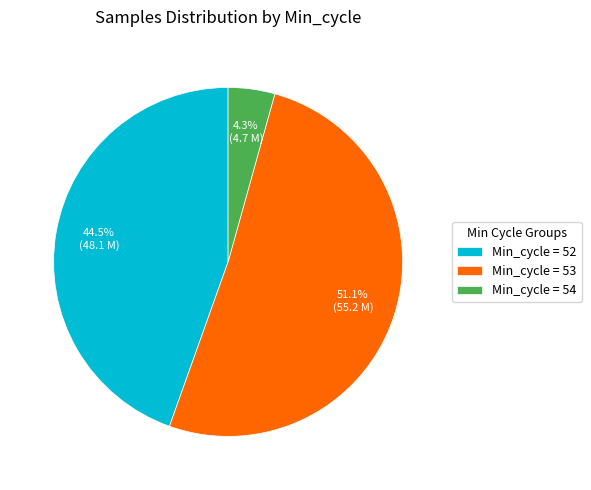

What is the largest slice in the pie chart?

Min_cycle = 53